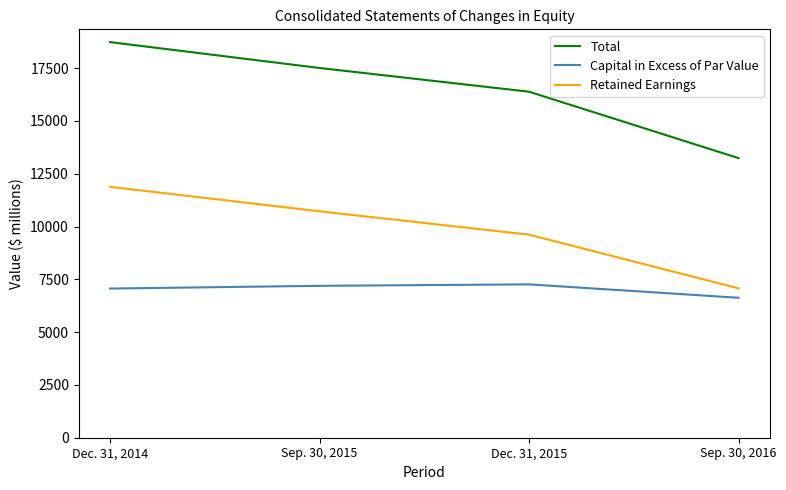

What is the lowest value of the Total series?

13237